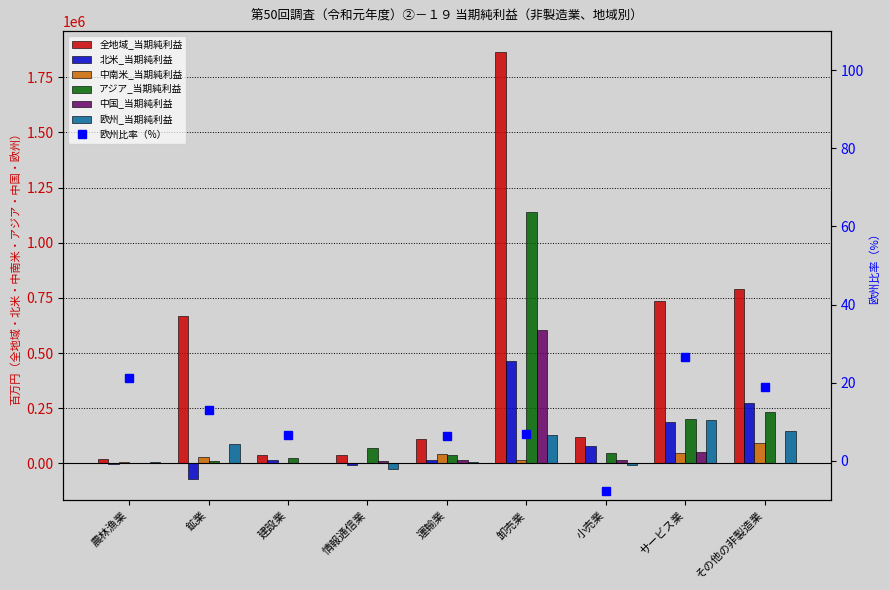

At which category does the chart reach its peak across all series?

卸売業